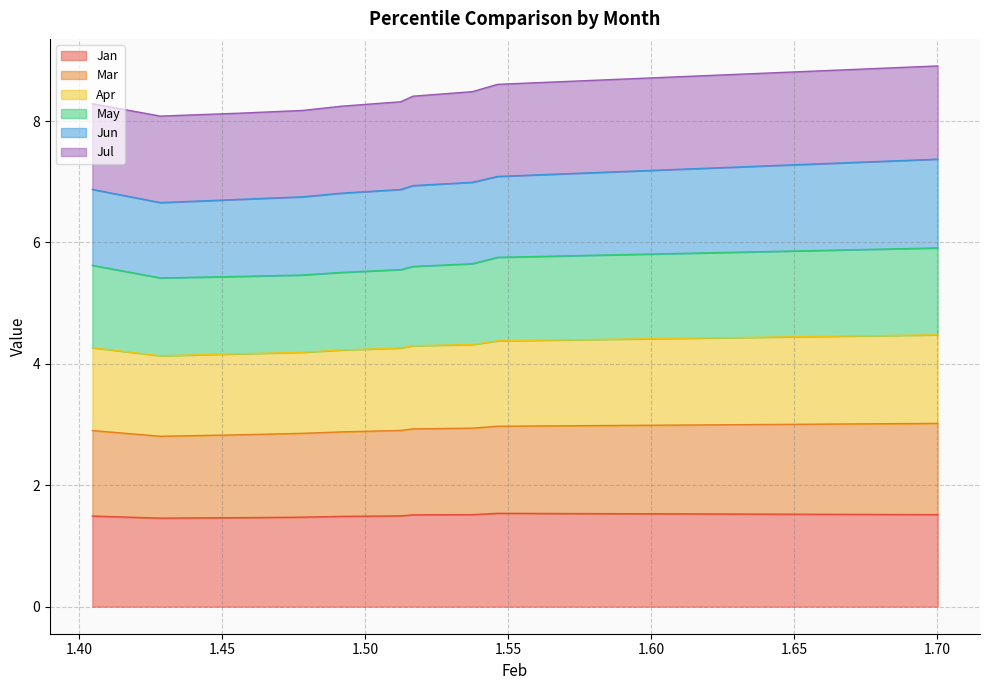

What is the maximum value for Jan?

1.5